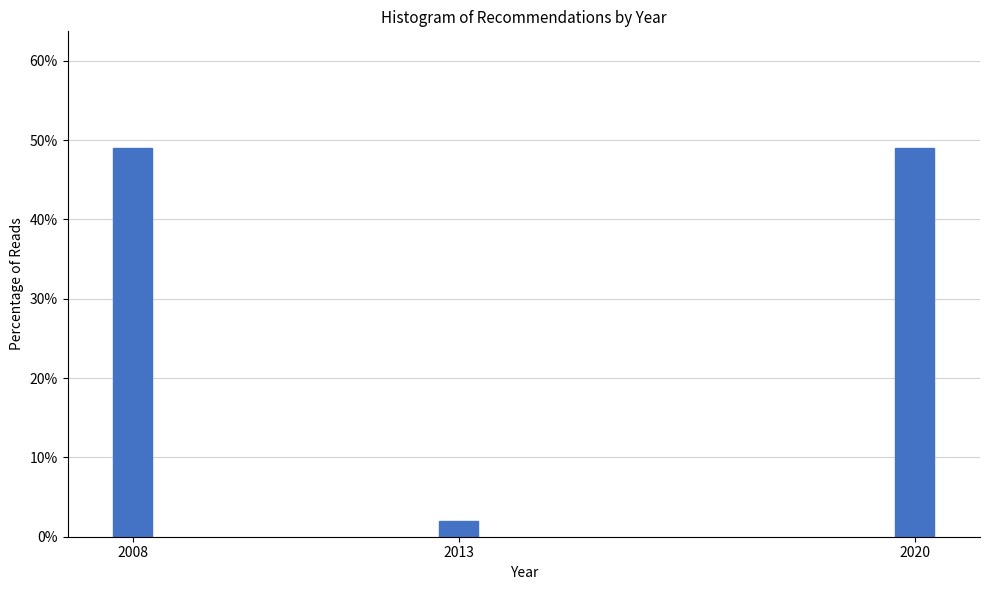

Reading right to left, extract all data points from this chart.

49.0	2.0	49.0